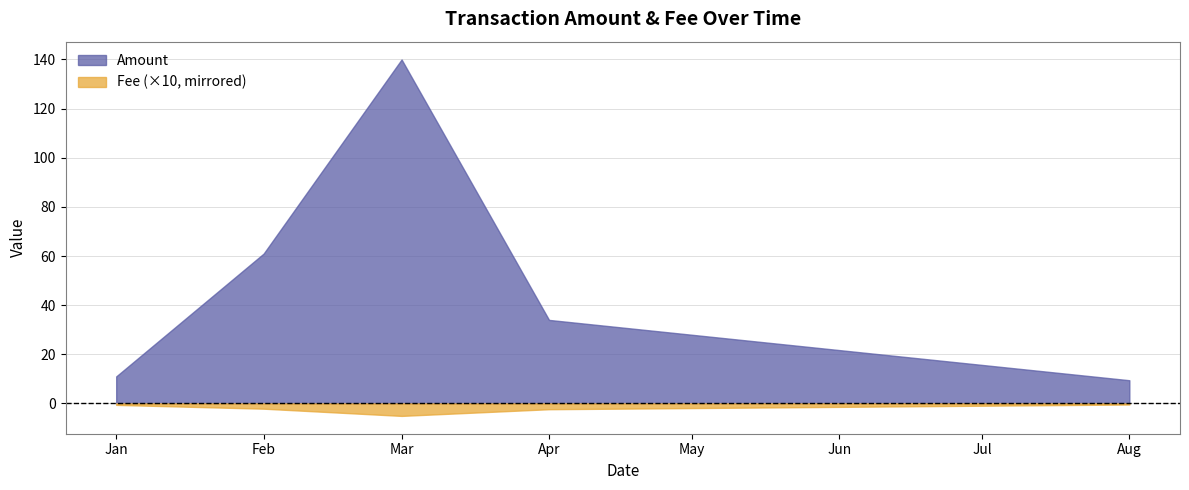

How many lines are shown in the chart?

2